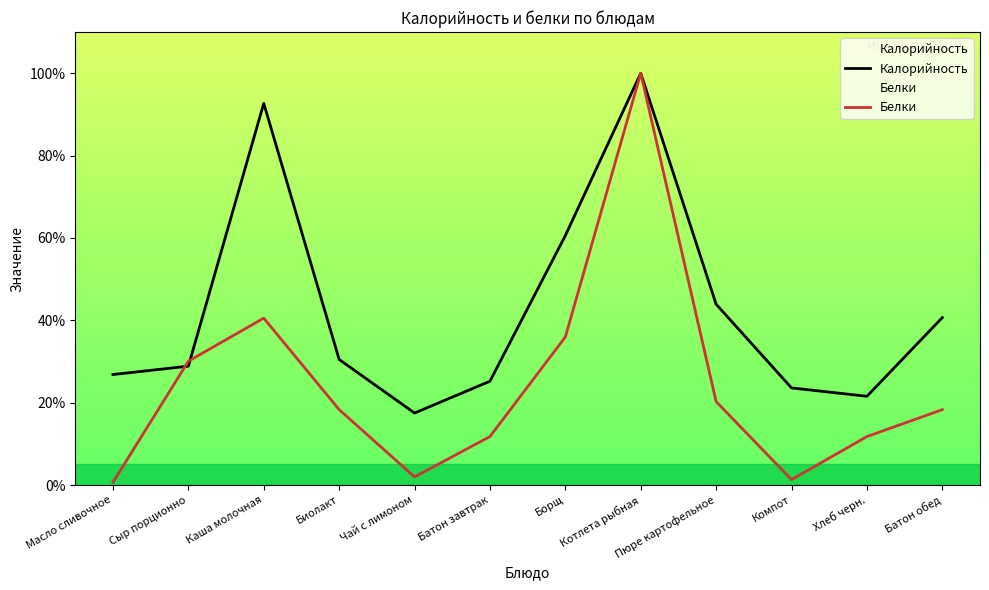

At how many categories does at least one series exceed 53?

3